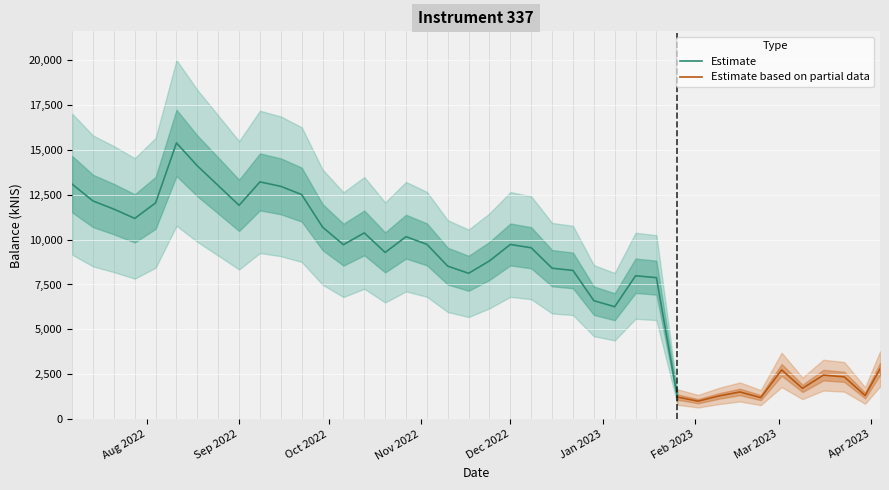

What position from the right is 2023-01-12?

13